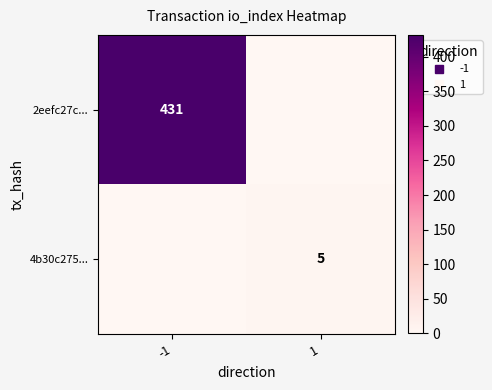

True or false: 4b30c275... has a value of 5 at 1.

True